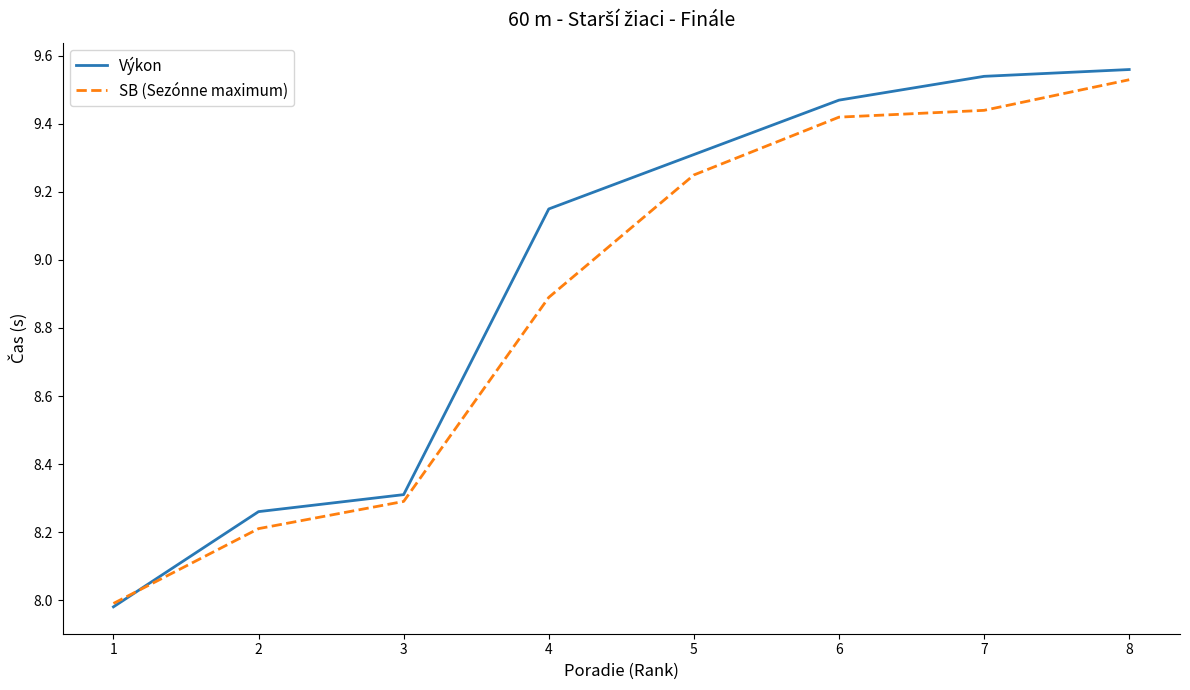

Which category has the lowest value in the Výkon series?

1